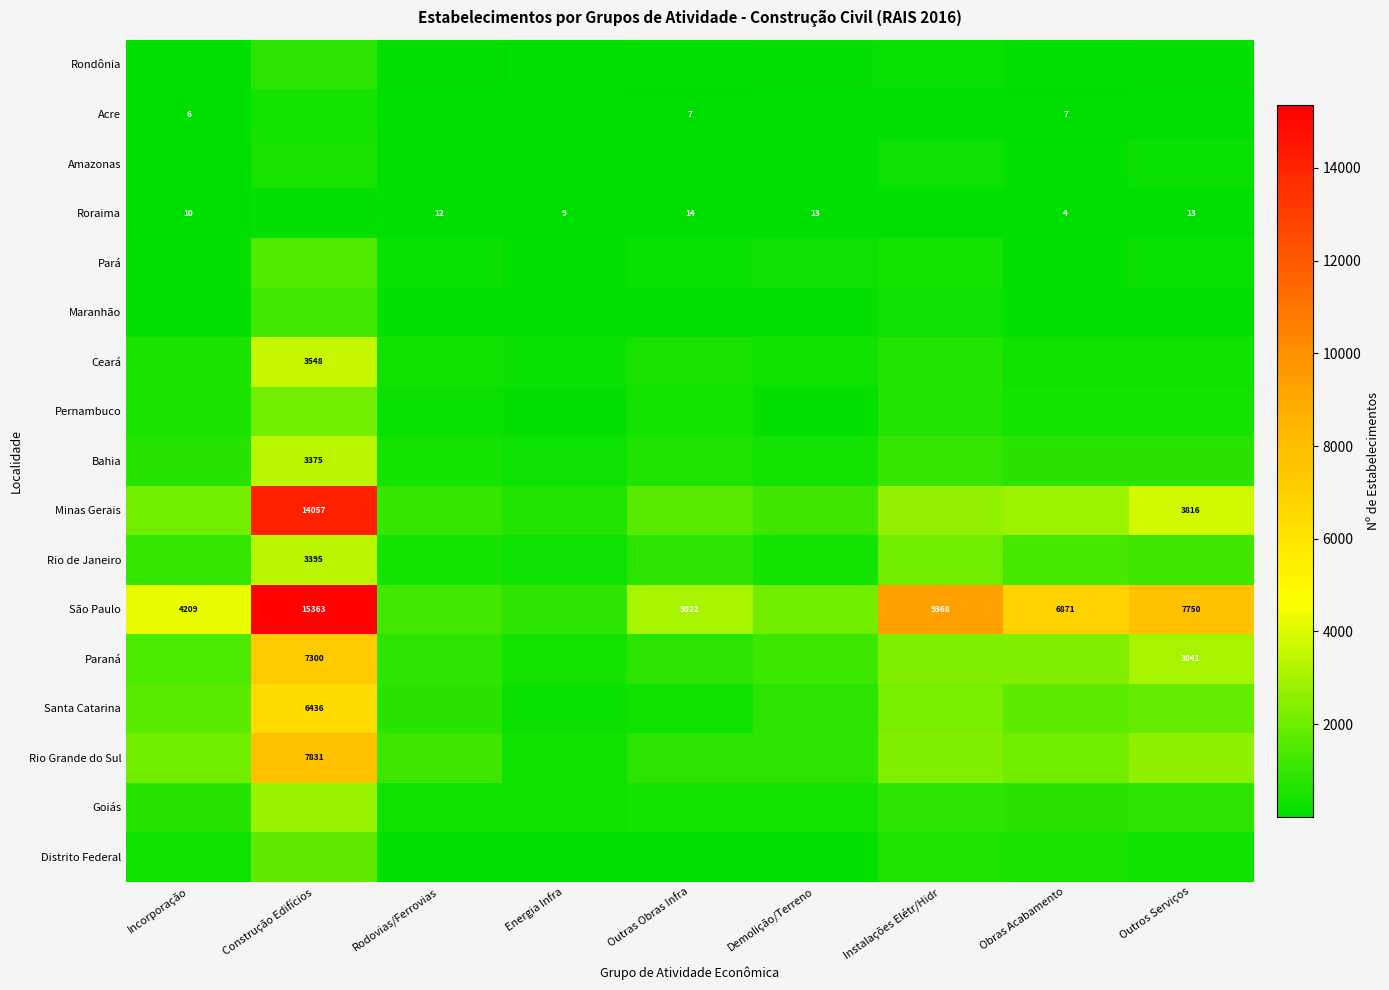

The Bahia series shows 3375 at Construção Edifícios. True or false?

True